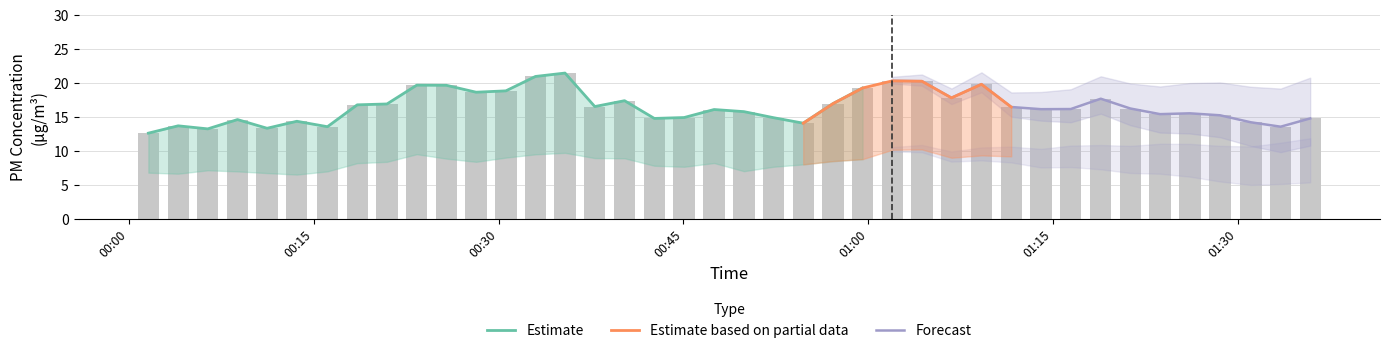

Reading left to right, transcribe all the data shown in this chart.

12.6	13.7	13.2	14.6	13.3	14.3	13.6	16.8	16.9	19.7	19.6	18.6	18.8	20.9	21.4	16.5	17.4	14.8	14.9	16.1	15.8	14.9	14.1	16.9	19.2	20.3	20.2	17.8	19.8	16.4	16.1	16.1	17.7	16.2	15.4	15.5	15.2	14.2	13.6	14.8